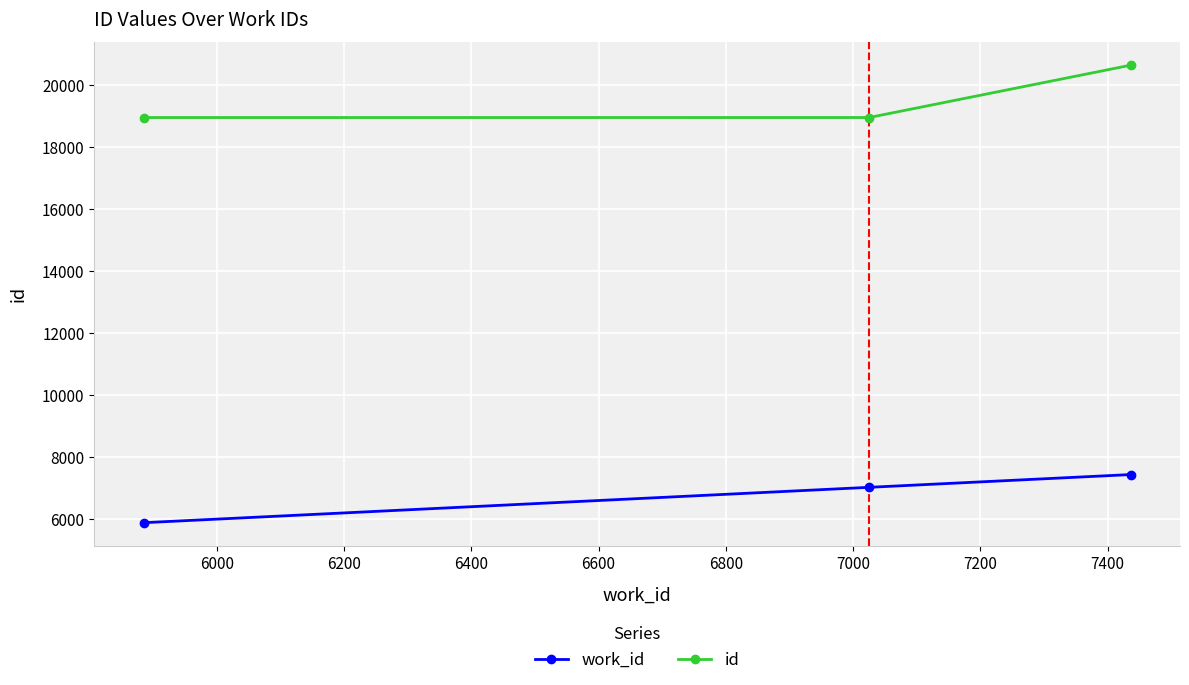

What is the average value of the id series?

19503